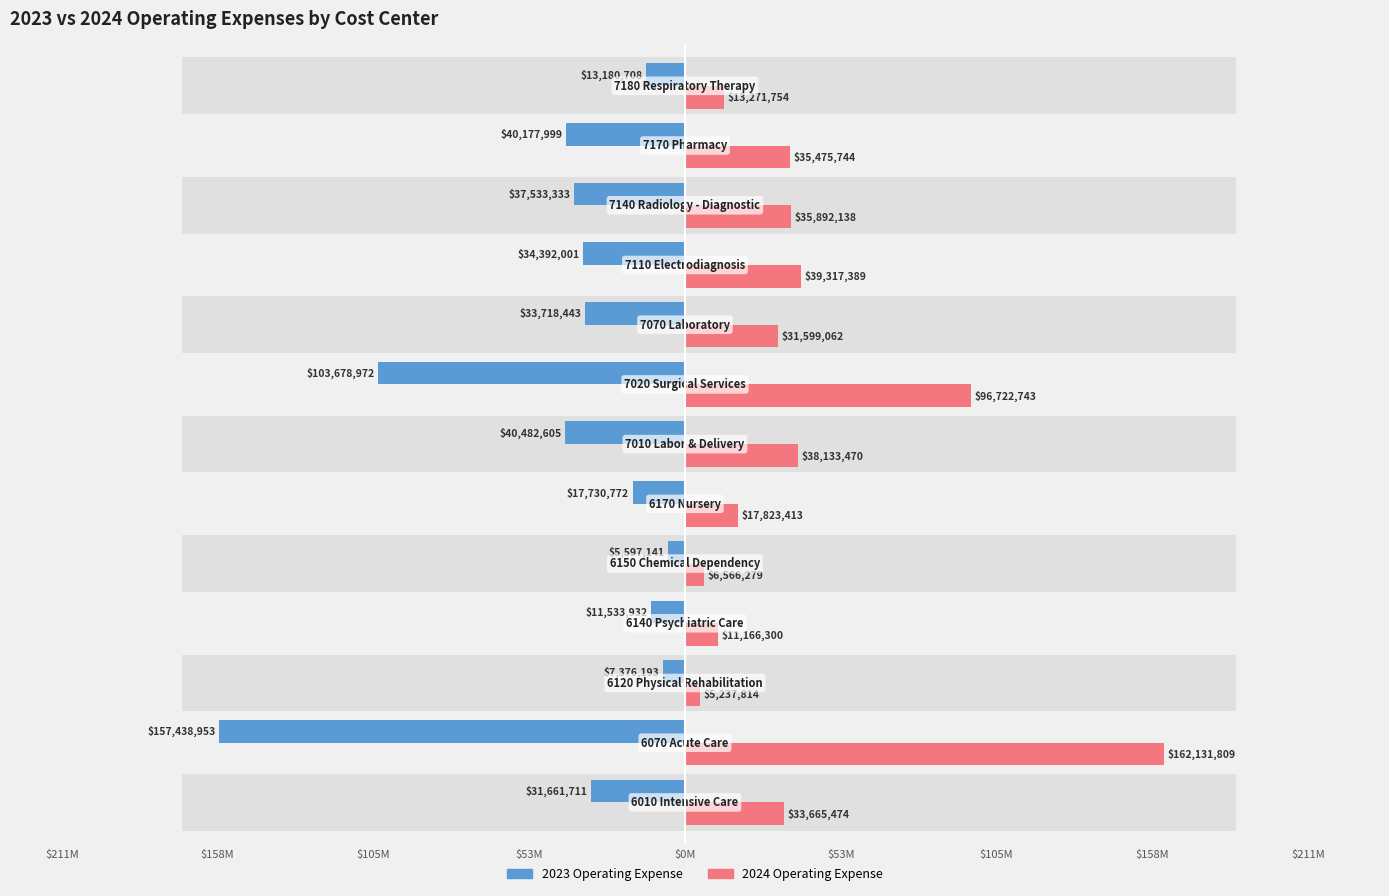

The value of 2023 Operating Expense at 12 is -18545966. True or false?

False